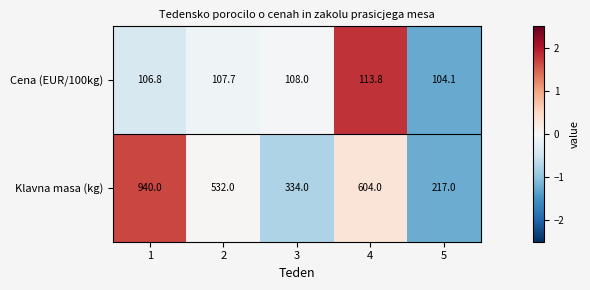

Between 1 and 4, which series saw the biggest shift?

Klavna masa (kg)